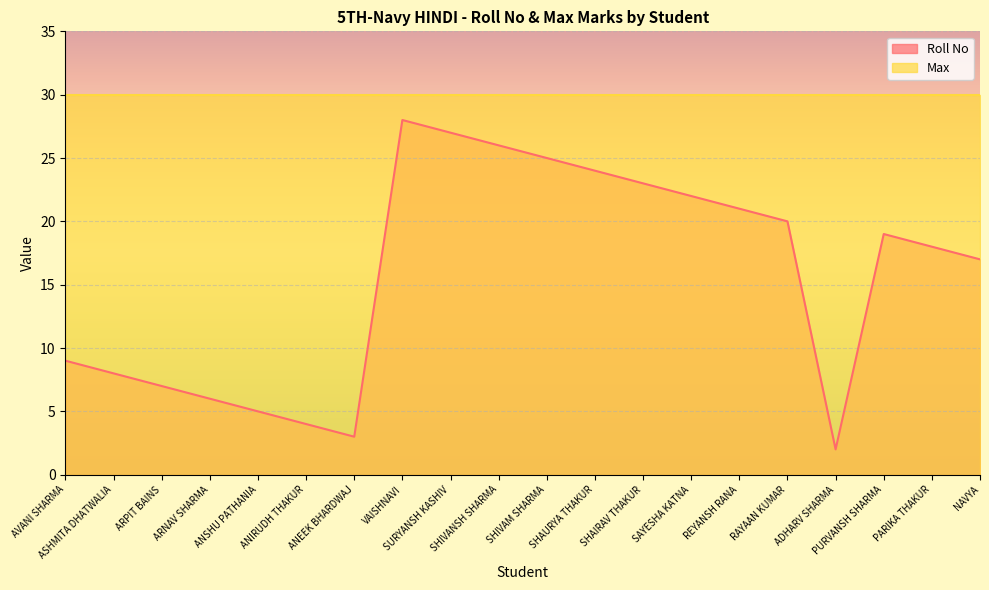

The chart shows a value of 21 at REYANSH RANA. True or false?

True